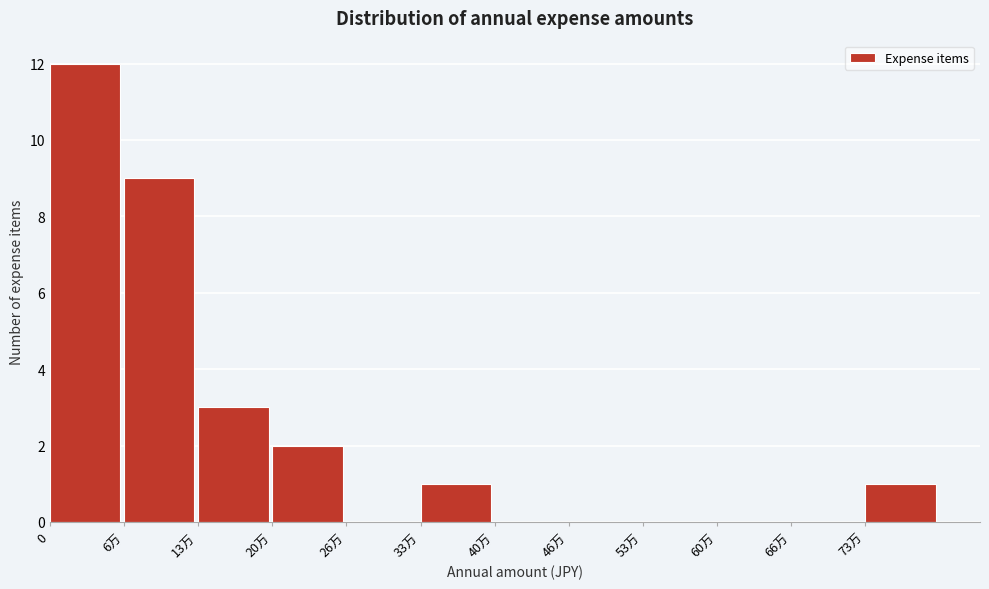

Reading left to right, extract all data points from this chart.

0=12	6万=9	13万=3	20万=2	26万=0	33万=1	40万=0	46万=0	53万=0	60万=0	66万=0	73万=1